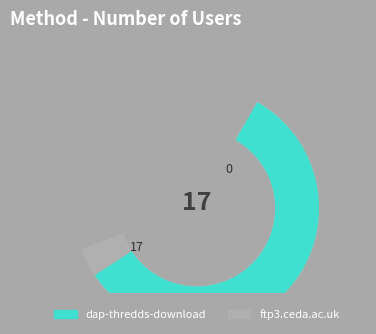

Between dap-thredds-download and ftp3.ceda.ac.uk, which is larger?

dap-thredds-download